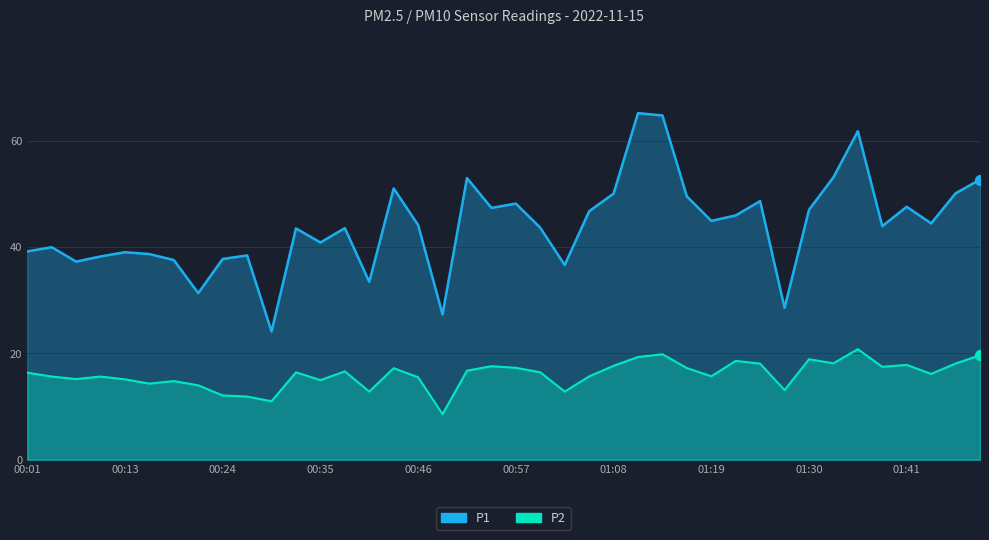

Which series has the widest spread of Y values?

P1